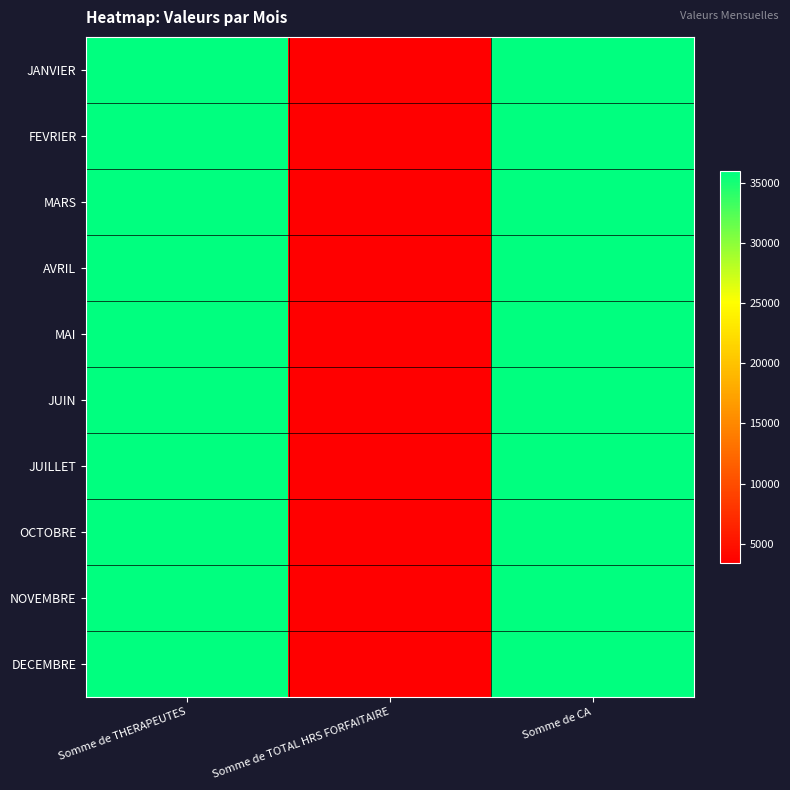

Which series has the largest range (max minus min)?

JANVIER